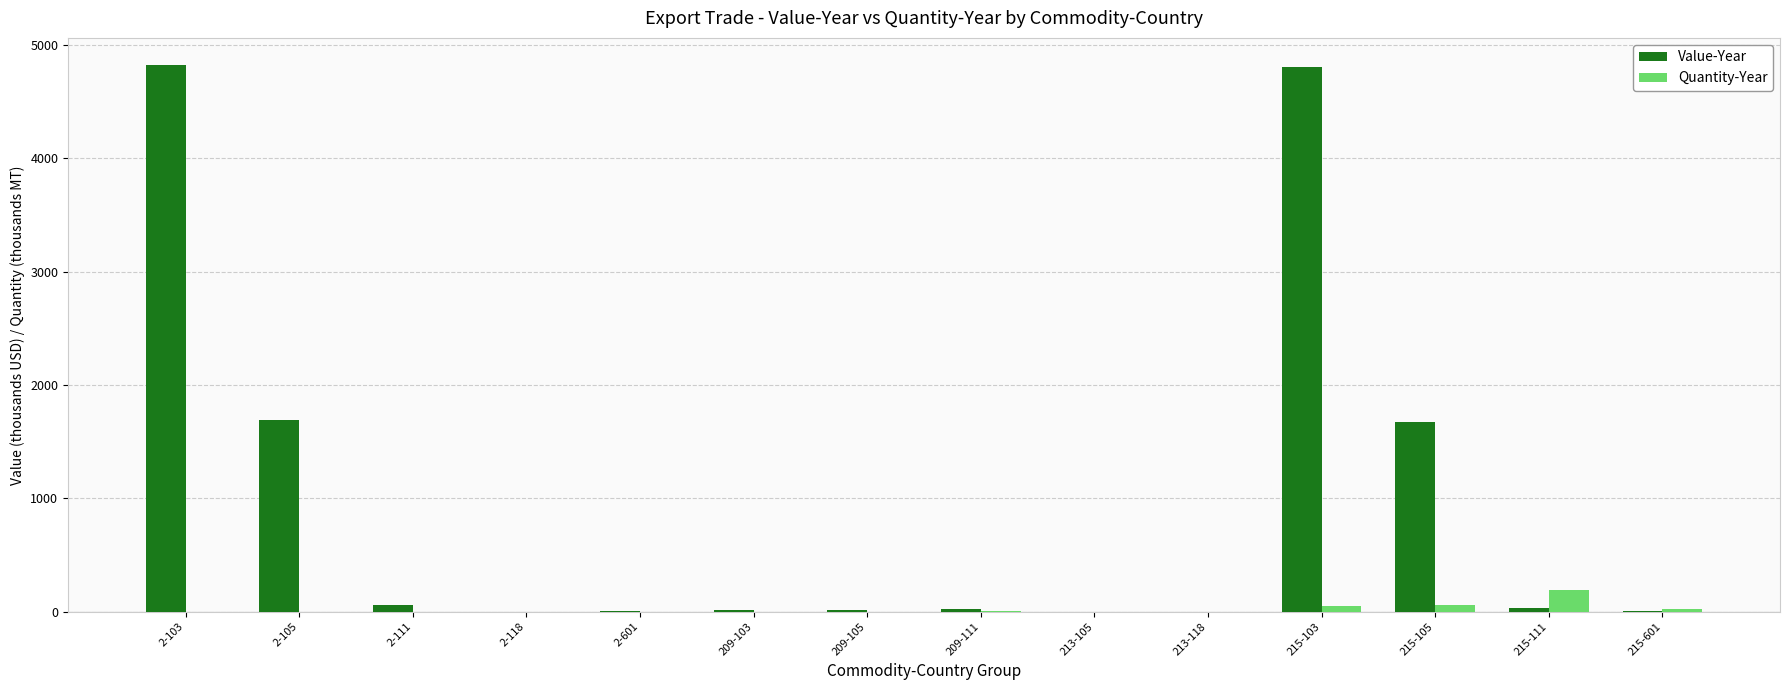

What is the maximum value for Quantity-Year?

191.5